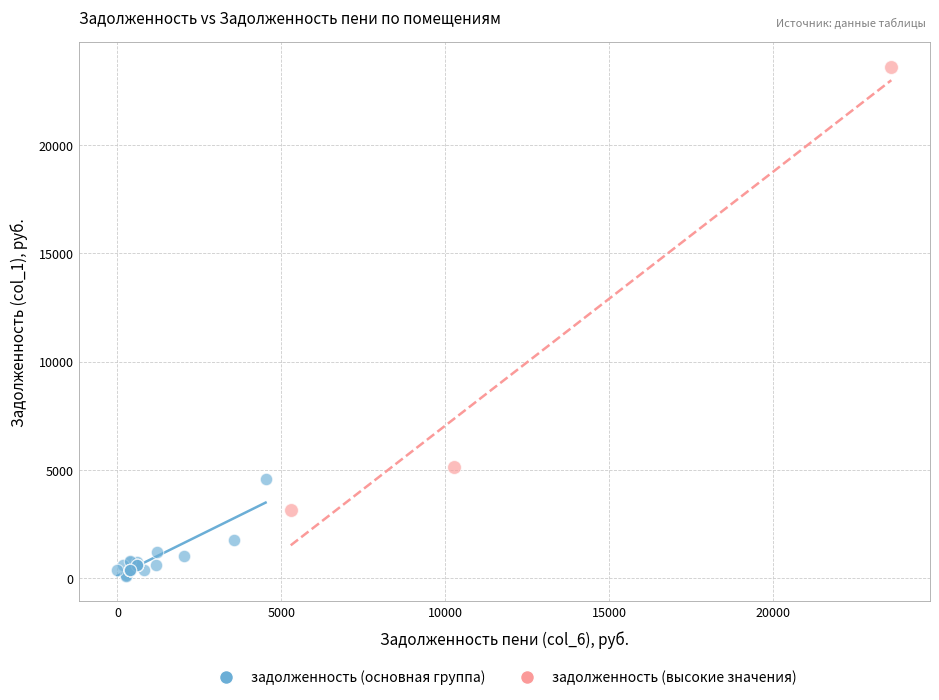

Which series contains the lowest Y value?

задолженность (основная группа)